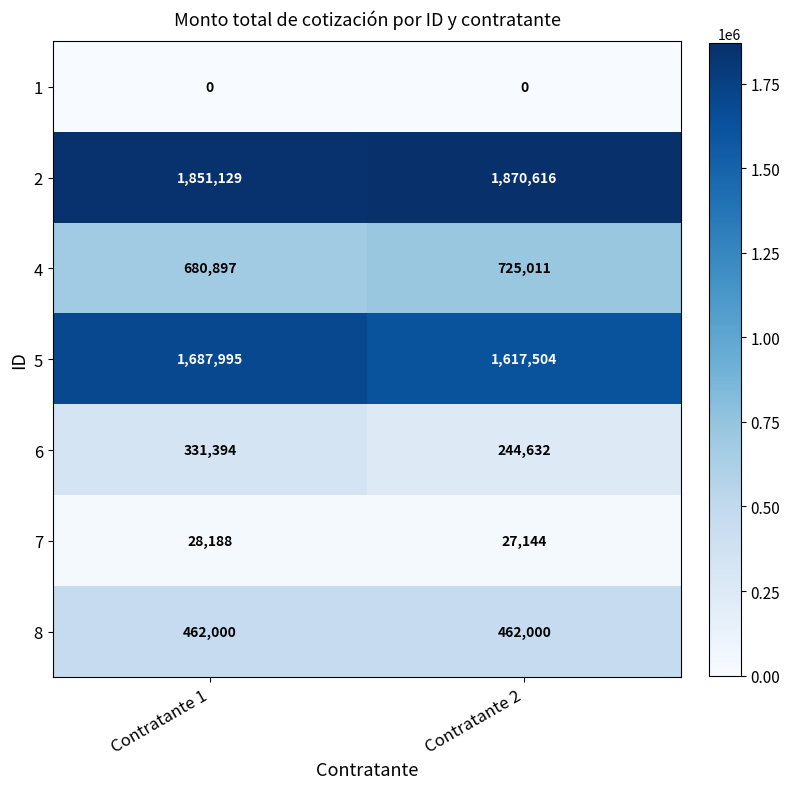

Which series has the widest spread of values?

6